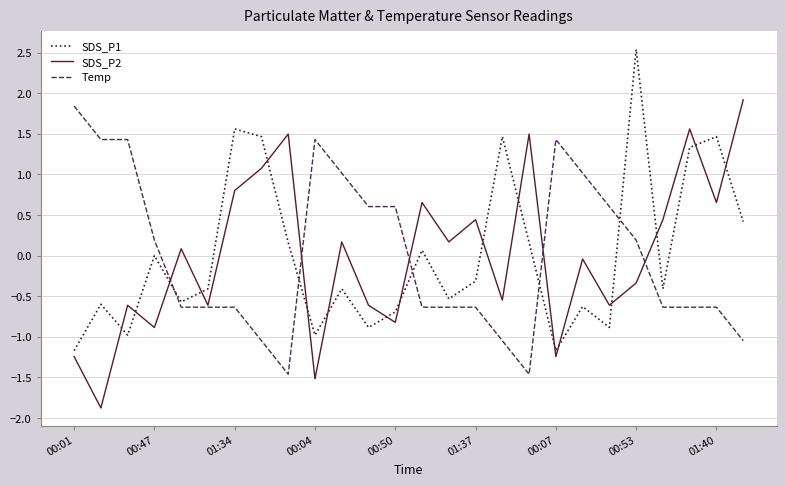

What is the difference between the maximum and minimum values in the Temp series?

3.3